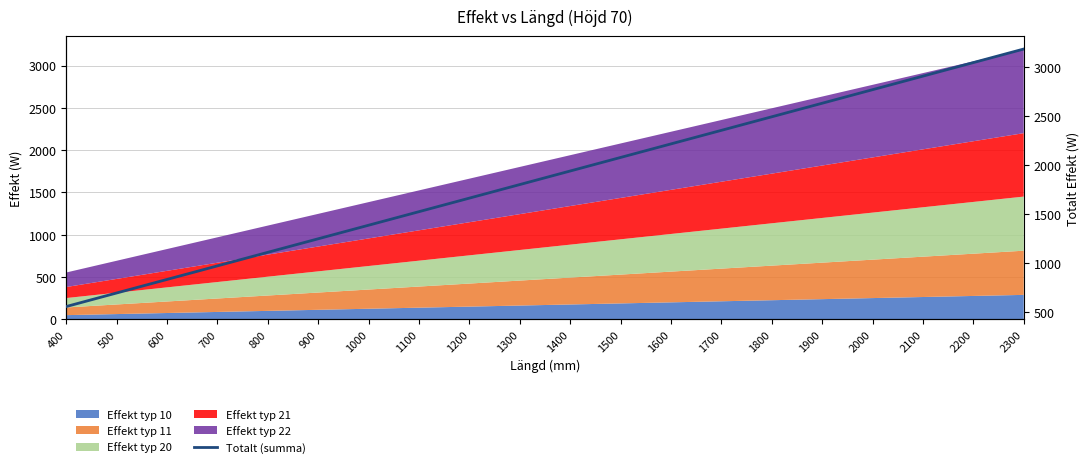

The value at 800 is 1108.8. True or false?

True